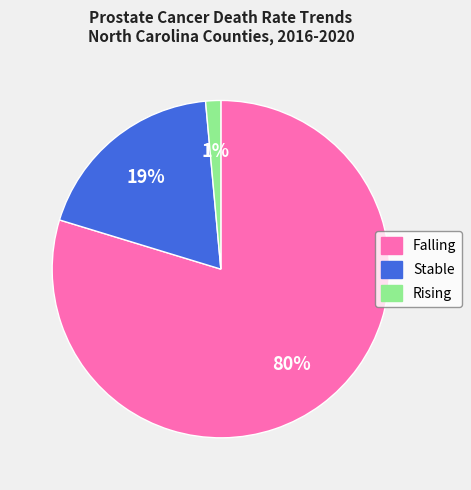

Does Falling account for over 50% of the chart?

Yes